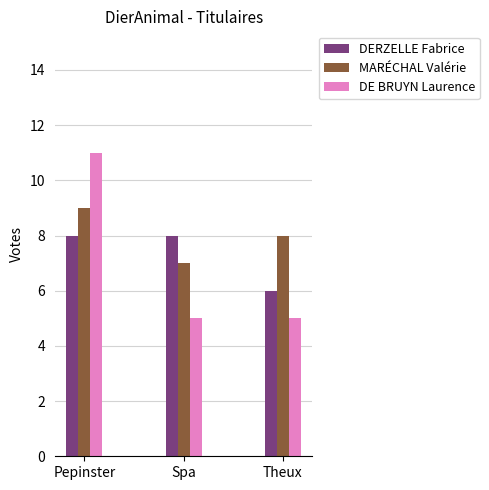

The value of MARÉCHAL Valérie at Spa is 12. True or false?

False